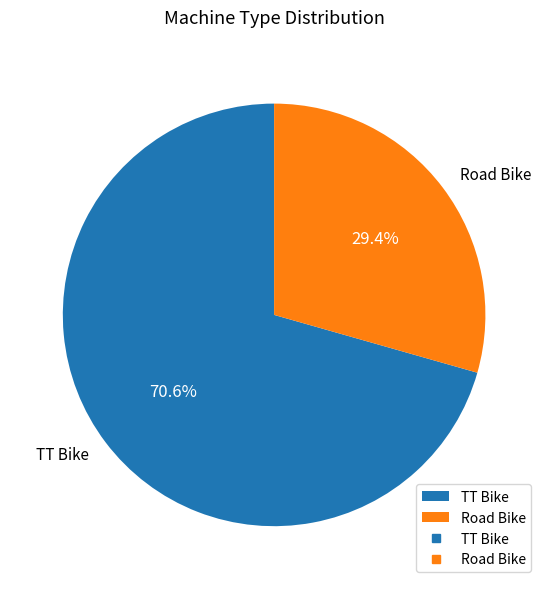

True or false: Road Bike accounts for 20% of the total.

False